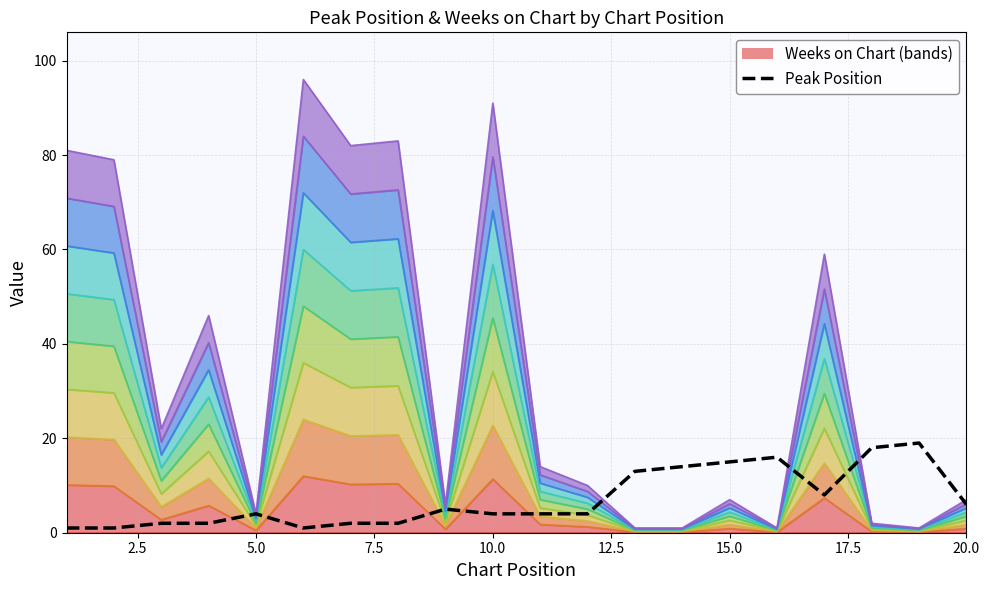

What is the change in value from 15.0 to 9?

+2